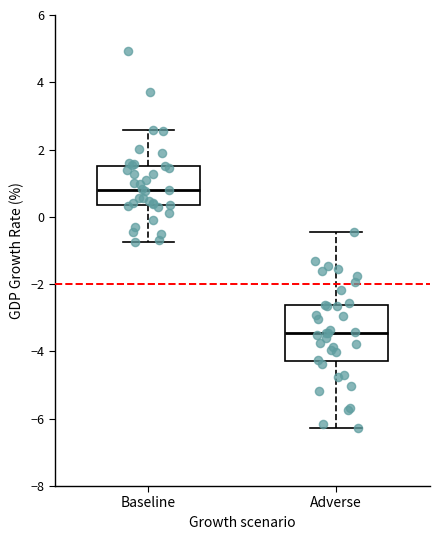

Which box has the lowest median line?

Adverse